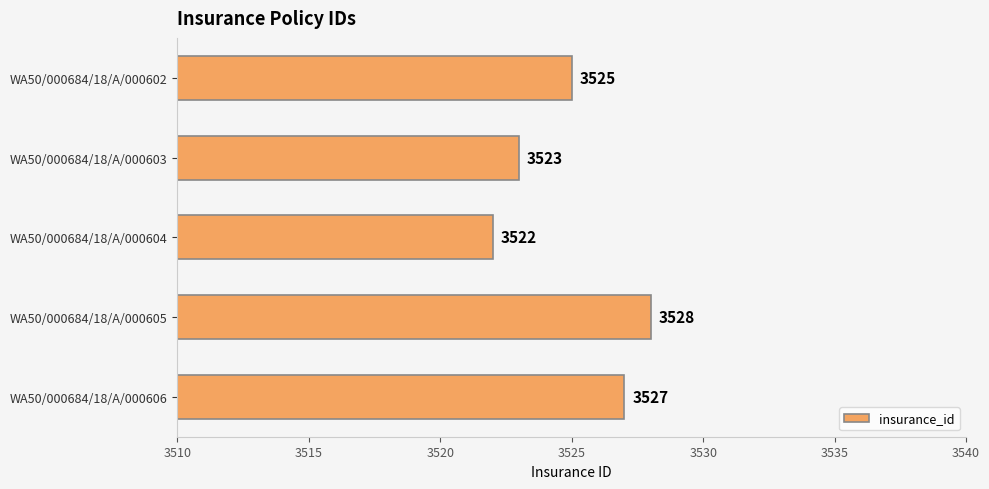

Reading top to bottom, what are all the values shown in this chart?

3525	3523	3522	3528	3527